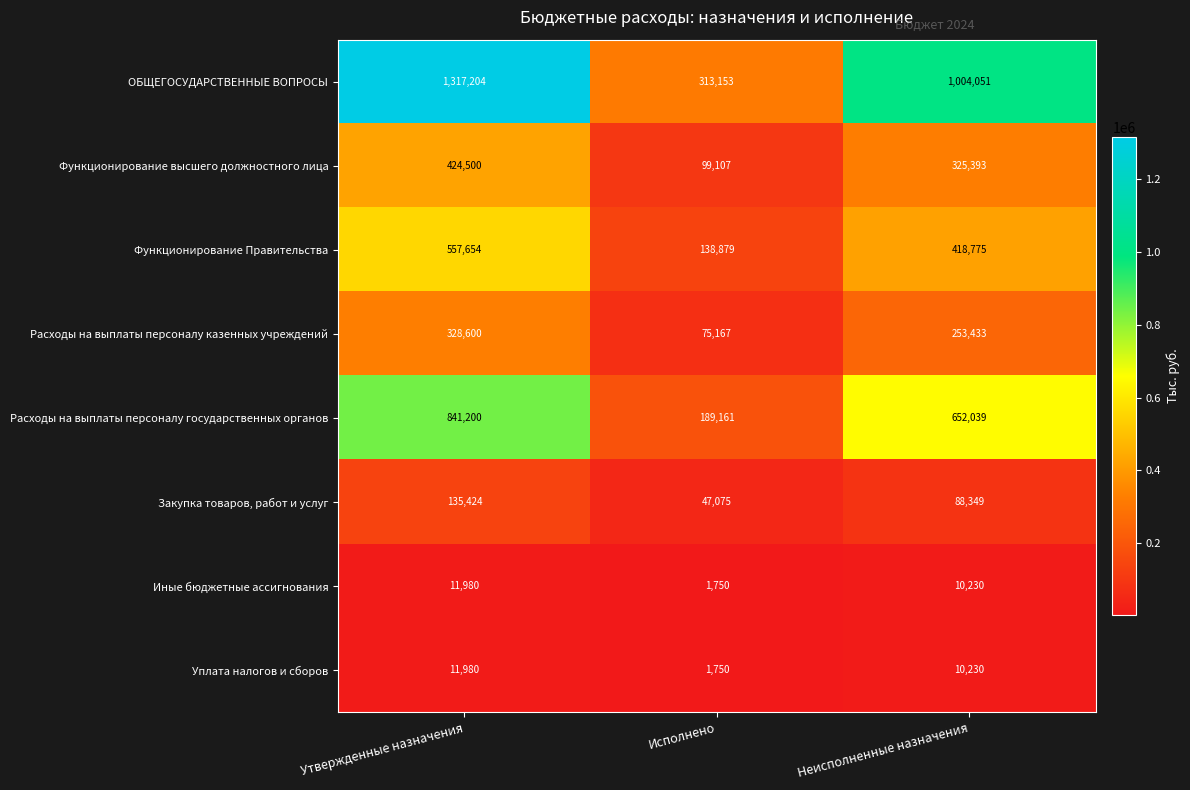

What is the greatest value displayed?

1317204